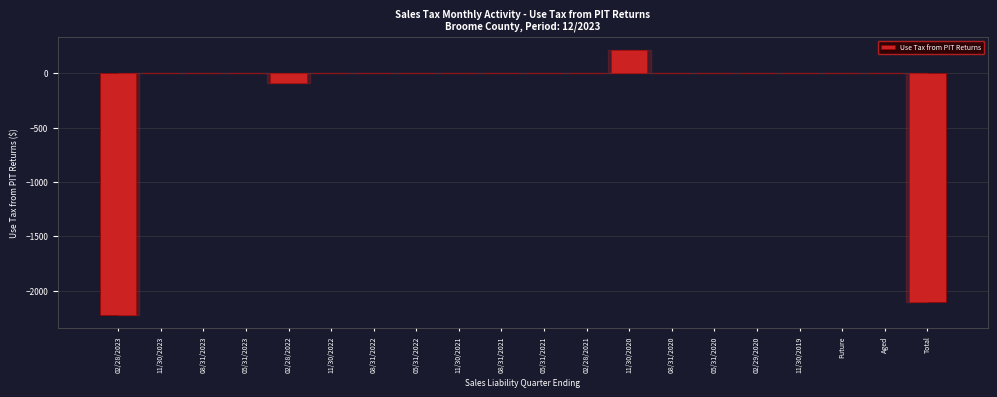

What is the greatest value displayed?

209.4